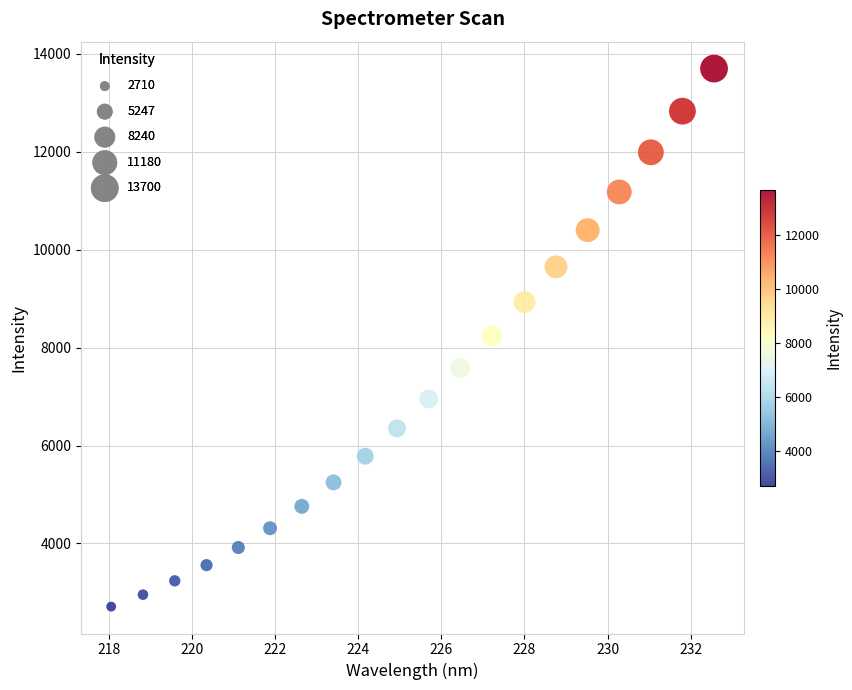

What is the range of Y values (max minus min)?

10990.1